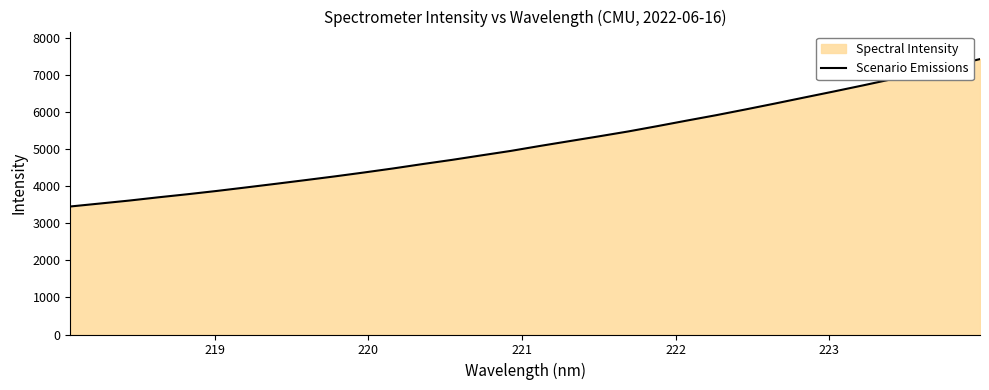

What is the minimum value shown in the chart?

3459.2